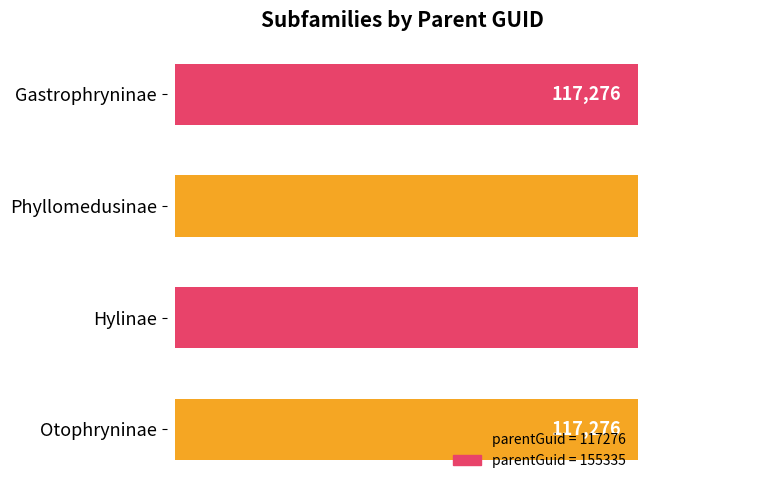

What is the sum of the values at Gastrophryninae and Otophryninae?

234552.0